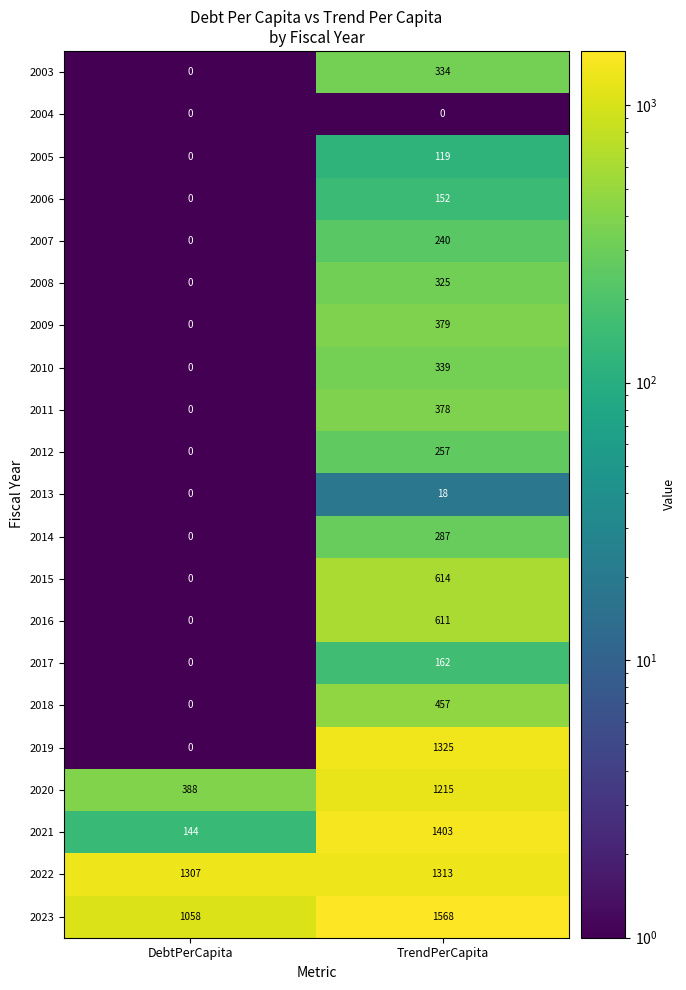

The 2013 series shows 0 at DebtPerCapita. True or false?

True